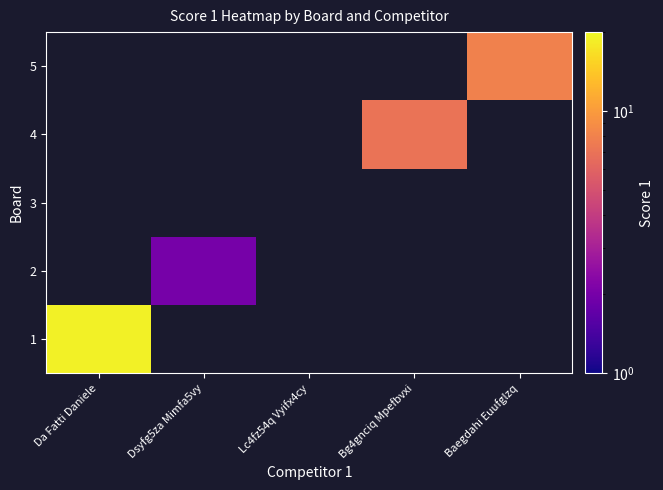

At how many categories does at least one series exceed 13?

1